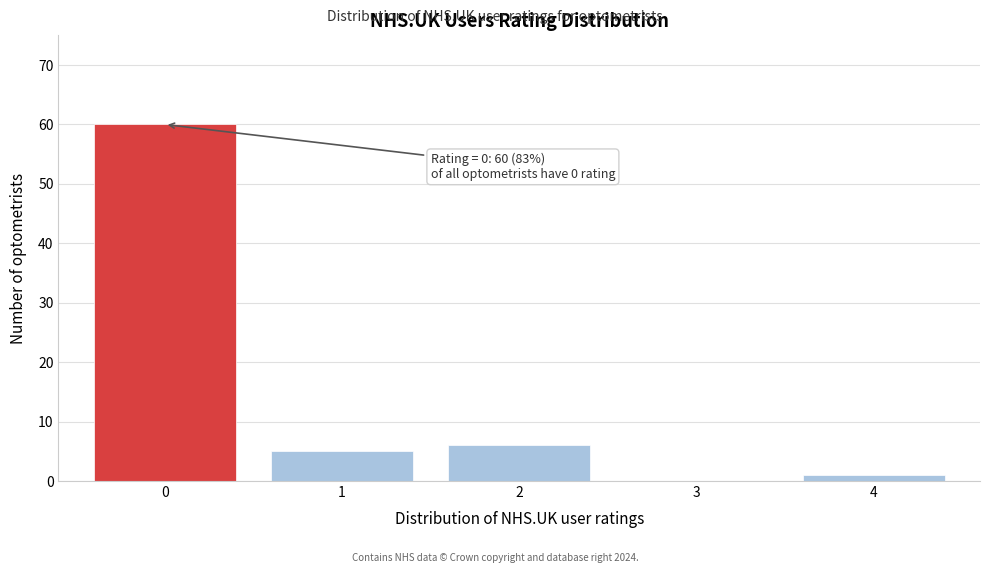

Reading left to right, extract all data points from this chart.

0=60	1=5	2=6	3=0	4=1